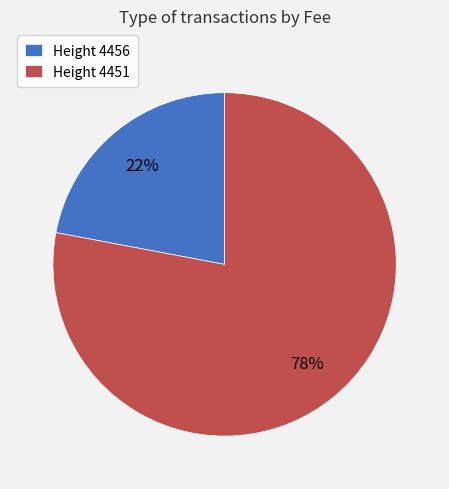

Which has a higher value, Height 4456 or Height 4451?

Height 4451